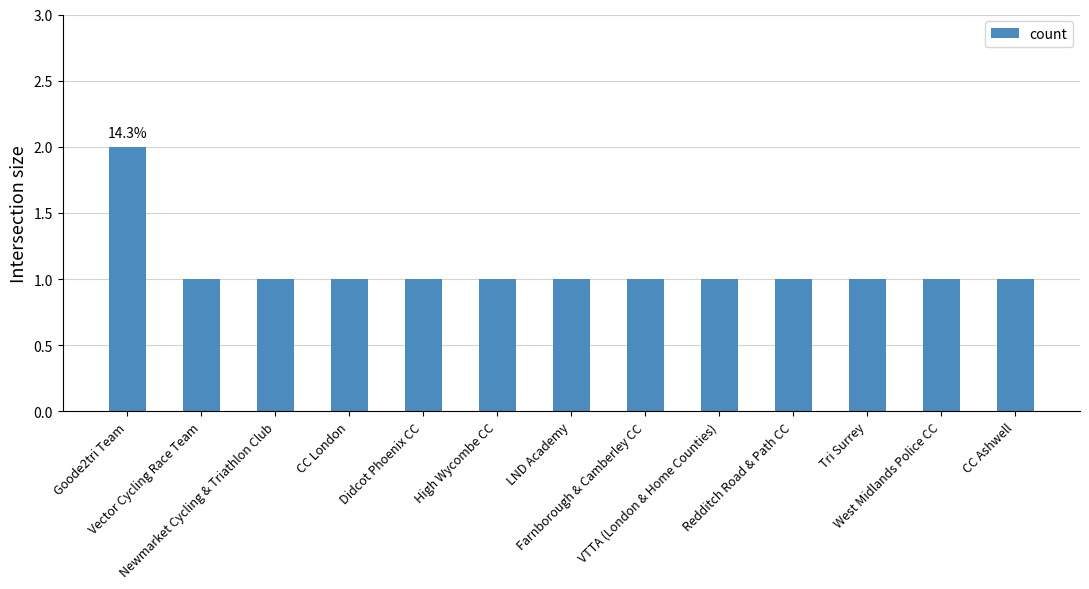

Approximately how many times larger is the value at High Wycombe CC compared to Tri Surrey?

1.0